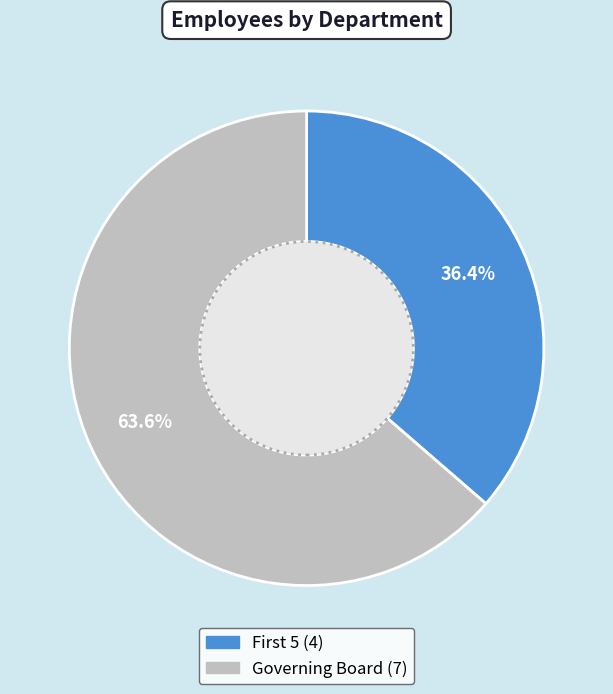

The Governing Board slice represents 70% of the pie. True or false?

False